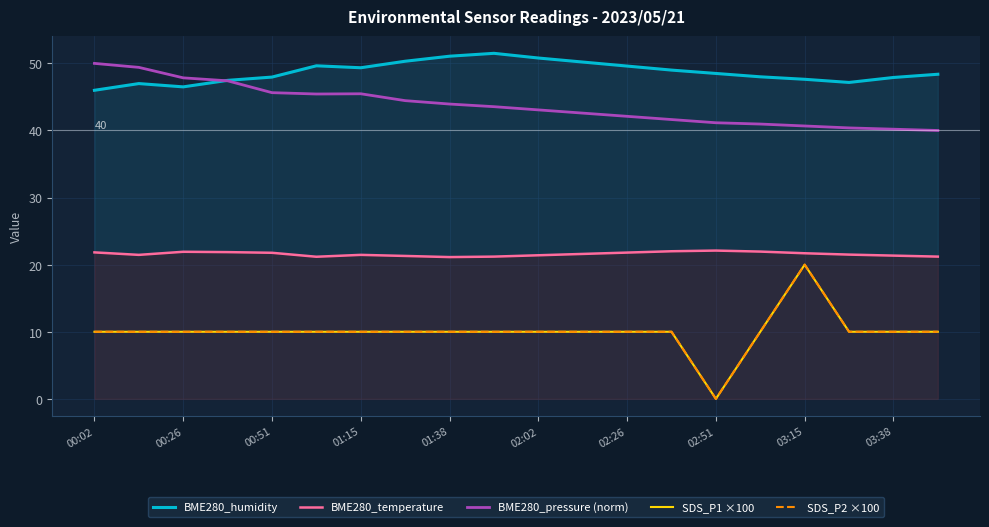

At how many categories does at least one series exceed 9?

20